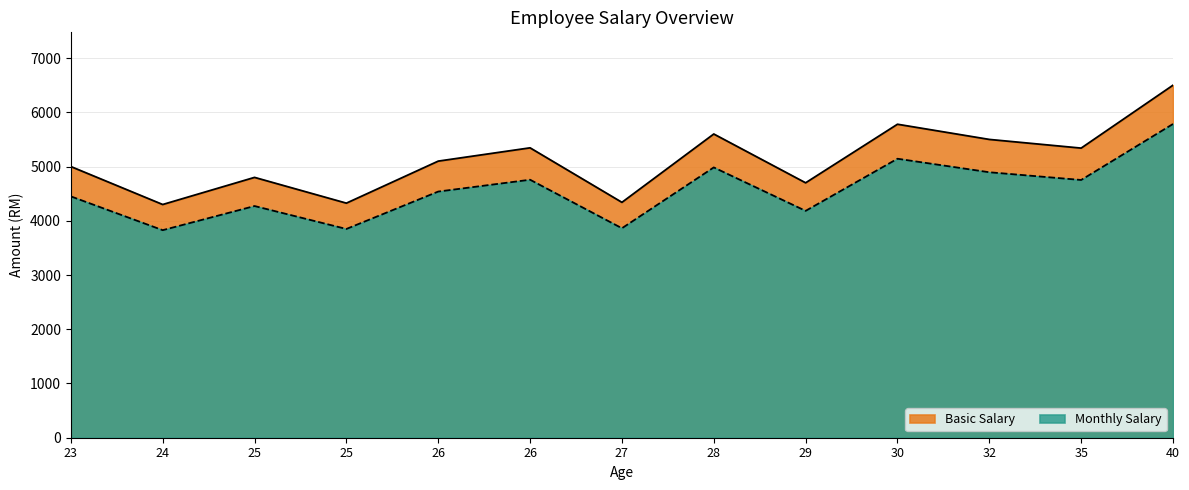

What is the average value of the Monthly Salary series?

4561.6